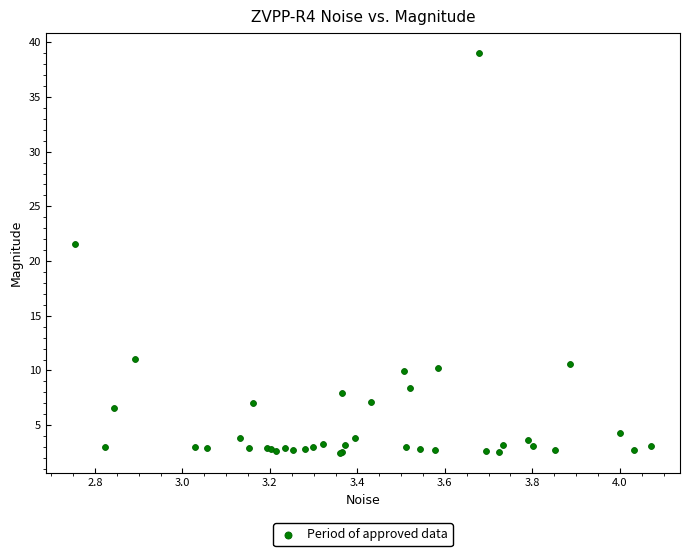

What Y value in the scatter plot is closest to 20?

21.6